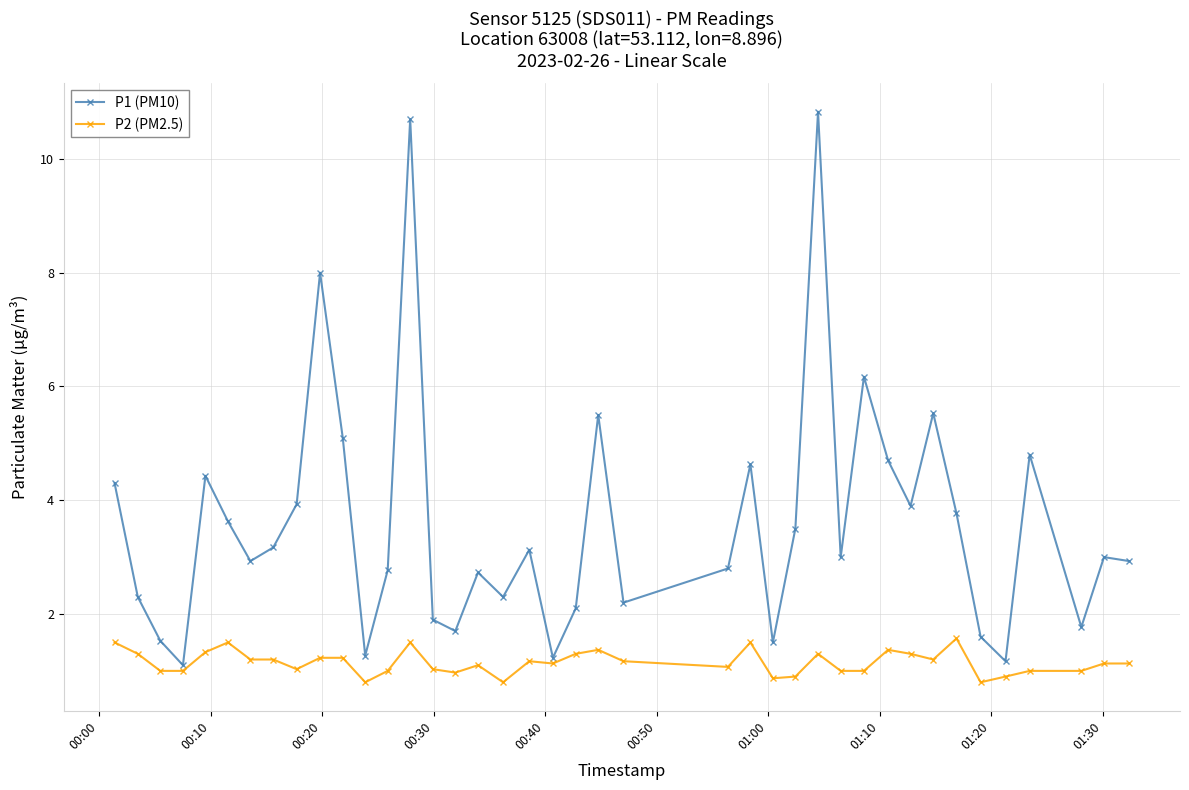

How many distinct data groups are displayed?

2